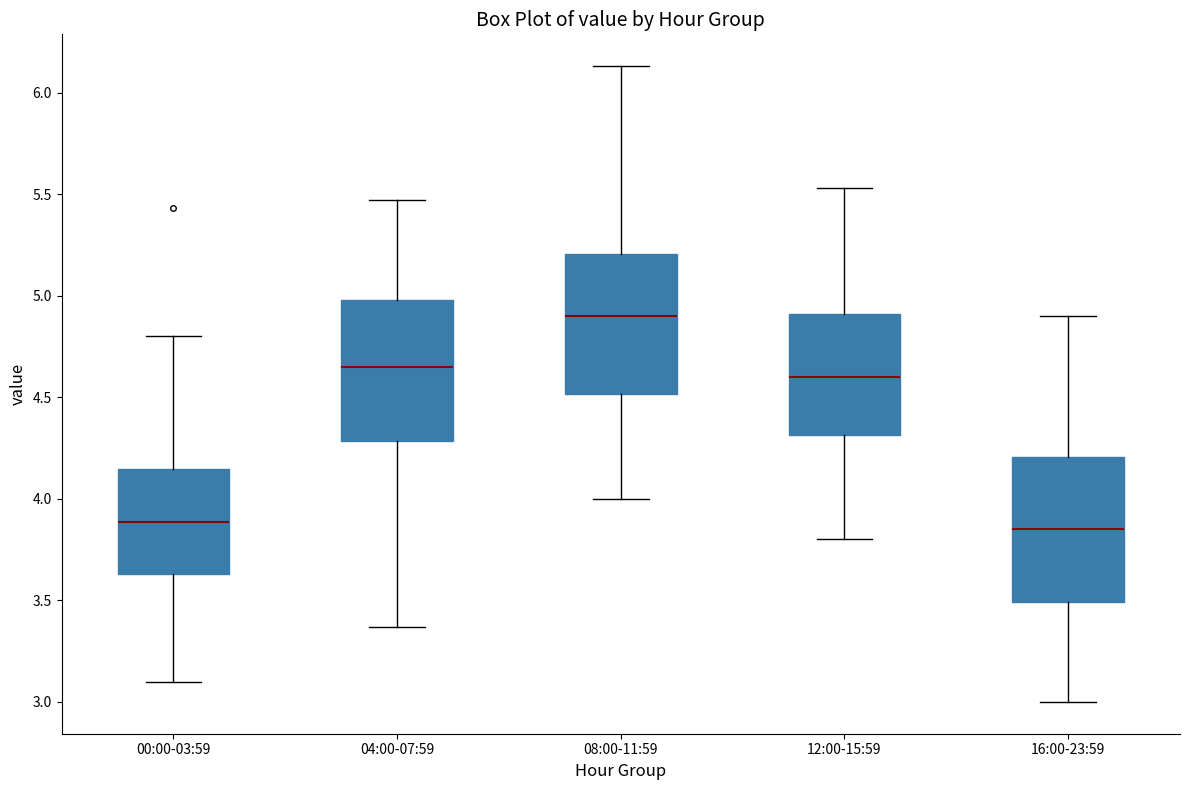

Reading left to right, transcribe this box plot: for each box, give where its median line is, the range the box spans, and where its two whiskers end, as read against the y-axis. The values are not printed on the chart, so give them approximately, as read against the axis.

00:00-03:59: median 3.90, box 3.65 to 4.15, whiskers 3.10 to 4.80
04:00-07:59: median 4.65, box 4.30 to 5.00, whiskers 3.35 to 5.45
08:00-11:59: median 4.90, box 4.50 to 5.20, whiskers 4.00 to 6.15
12:00-15:59: median 4.60, box 4.30 to 4.90, whiskers 3.80 to 5.55
16:00-23:59: median 3.85, box 3.50 to 4.20, whiskers 3.00 to 4.90